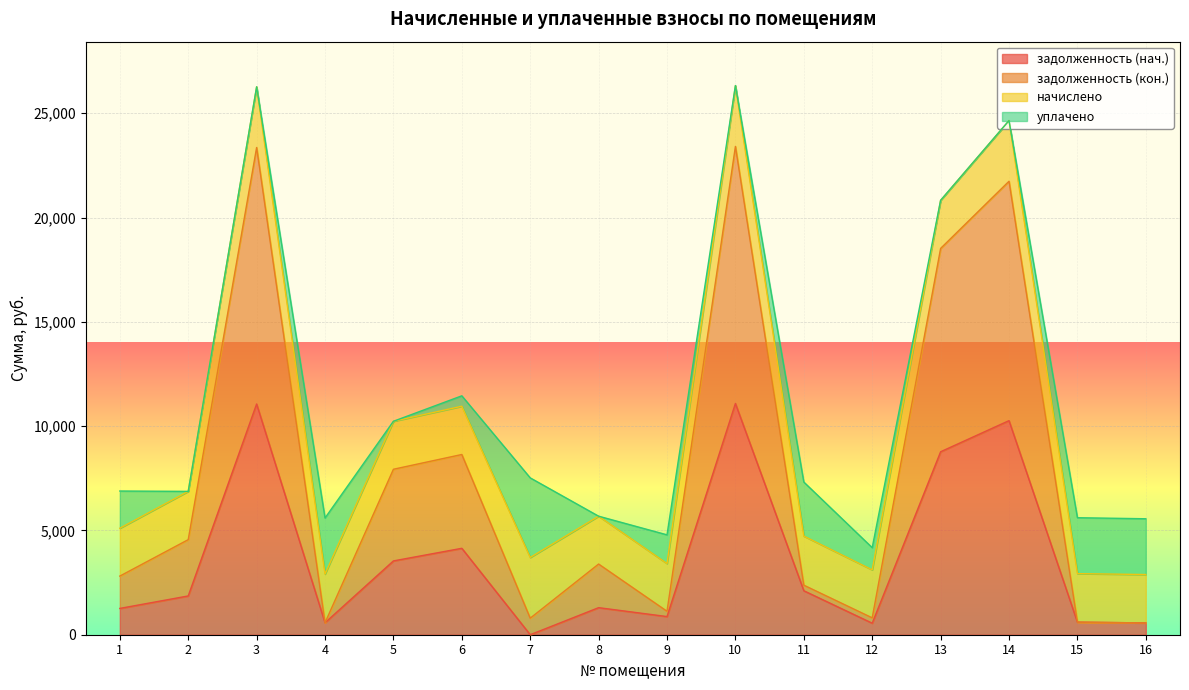

Which series has the widest spread of values?

задолженность (кон.)